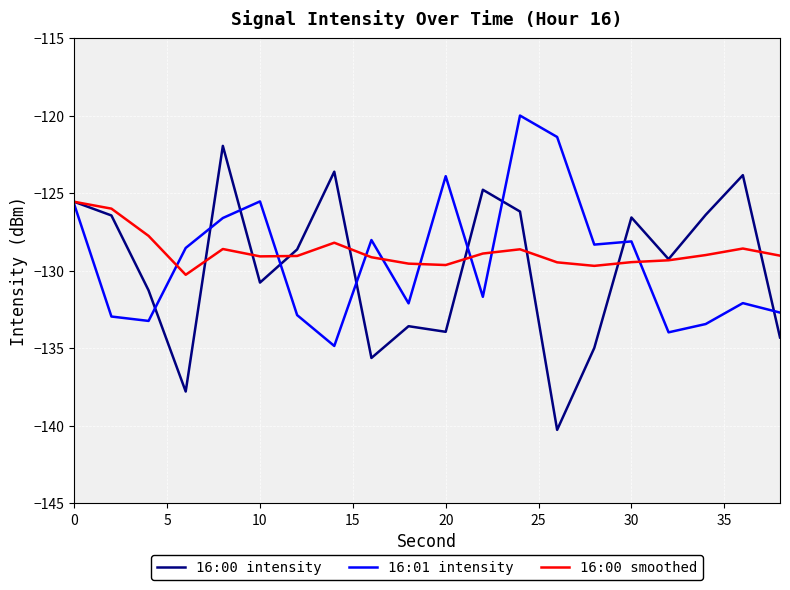

Which series ends up on top after the final intersection of 16:01 intensity and 16:00 smoothed?

16:00 smoothed